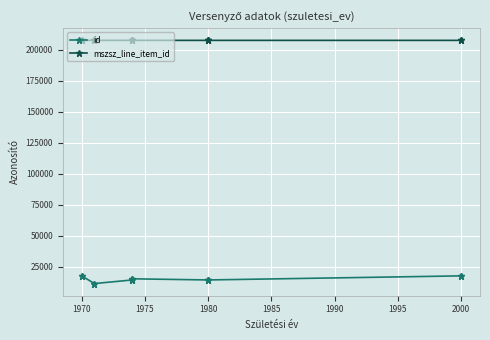

Where does the mszsz_line_item_id series first go above 207669?

1980